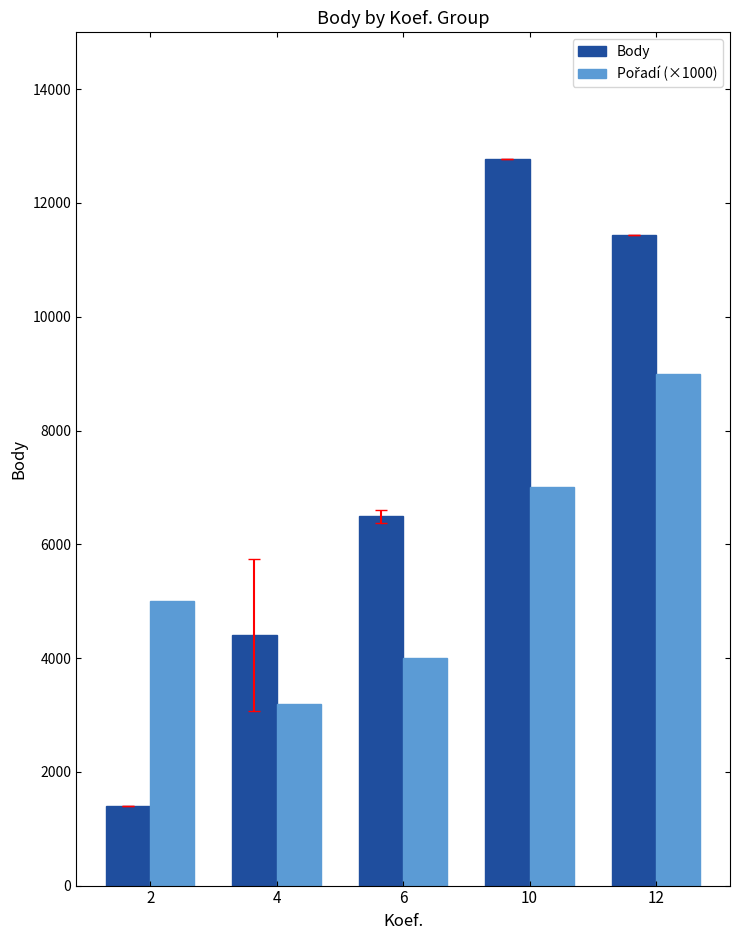

How many distinct data groups are displayed?

2